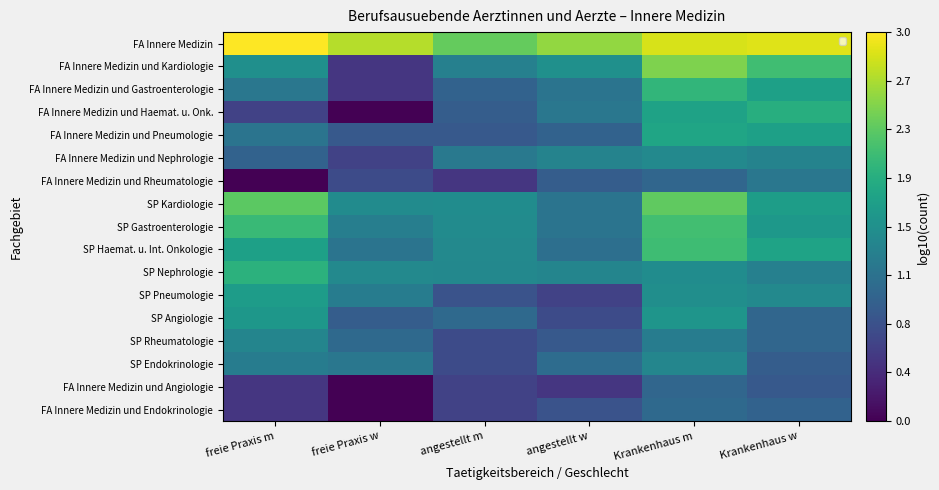

Count the number of categories in the chart.

6